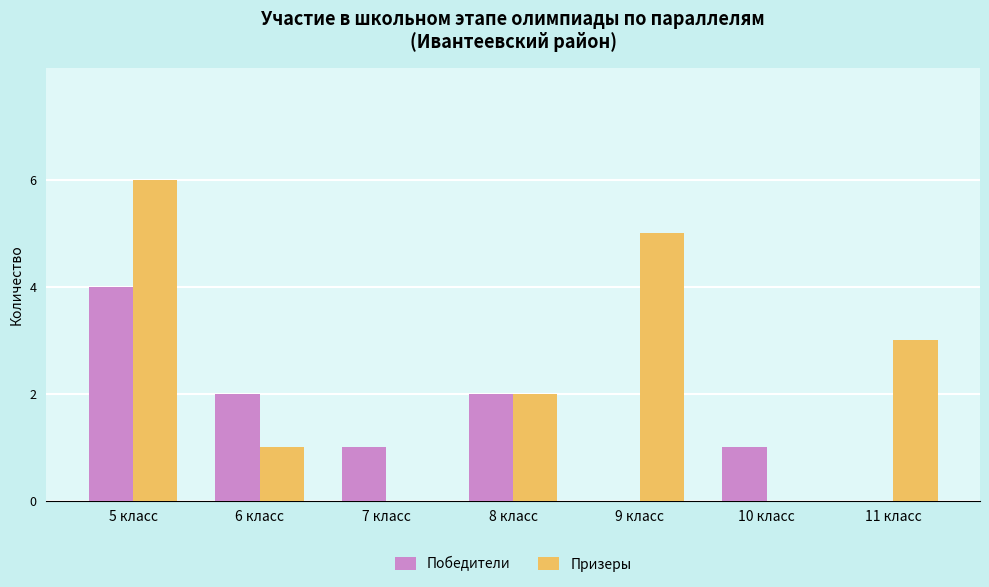

Between 7 класс and 11 класс, which series saw the biggest shift?

Призеры